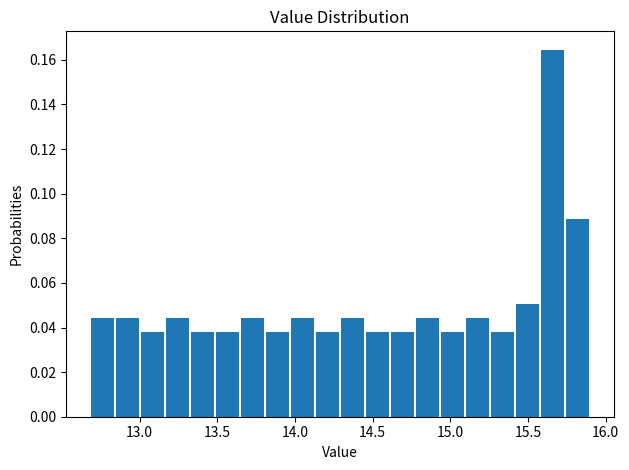

Around what value on the x-axis is the tallest bar? Give the approximate position of its centre, as read against the axis.

15.65